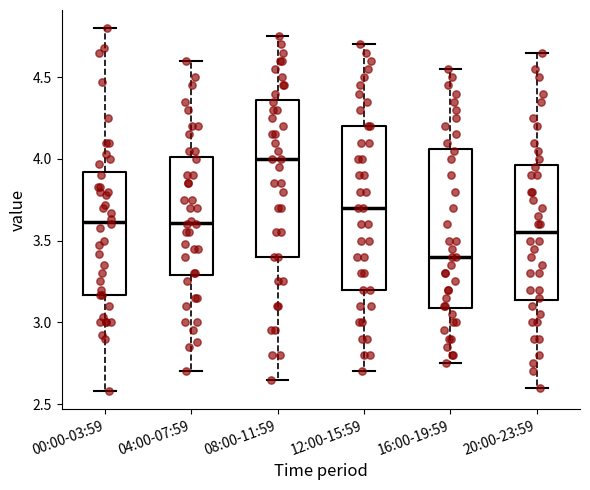

Reading left to right, transcribe this box plot: for each box, give where its median line is, the range the box spans, and where its two whiskers end, as read against the y-axis. The values are not printed on the chart, so give them approximately, as read against the axis.

00:00-03:59: median 3.60, box 3.15 to 3.90, whiskers 2.60 to 4.80
04:00-07:59: median 3.60, box 3.30 to 4.00, whiskers 2.70 to 4.60
08:00-11:59: median 4.00, box 3.40 to 4.35, whiskers 2.65 to 4.75
12:00-15:59: median 3.70, box 3.20 to 4.20, whiskers 2.70 to 4.70
16:00-19:59: median 3.40, box 3.10 to 4.05, whiskers 2.75 to 4.55
20:00-23:59: median 3.55, box 3.15 to 3.95, whiskers 2.60 to 4.65